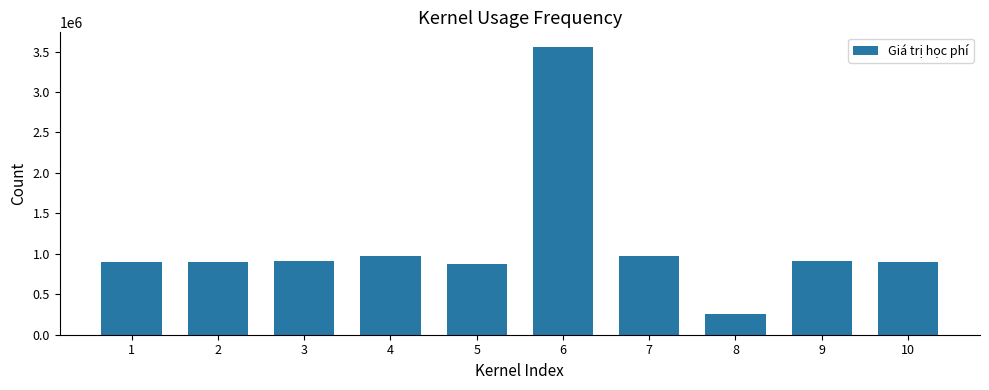

How many bars are there in total?

10